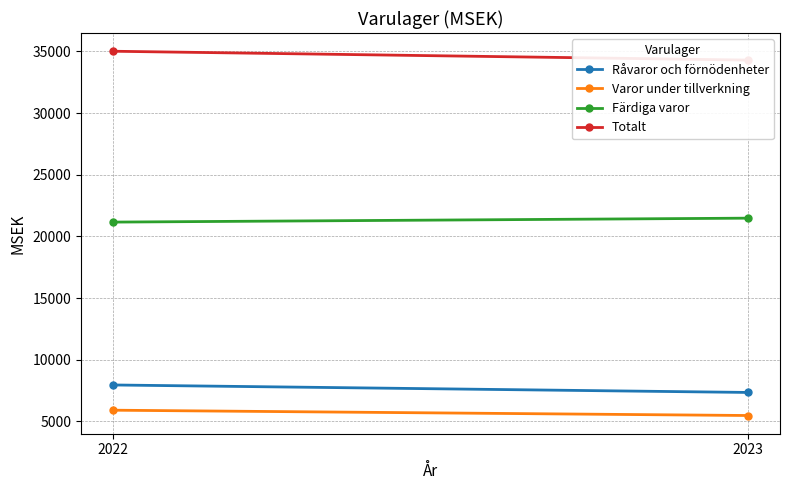

What is the sum of all Totalt values?

69320